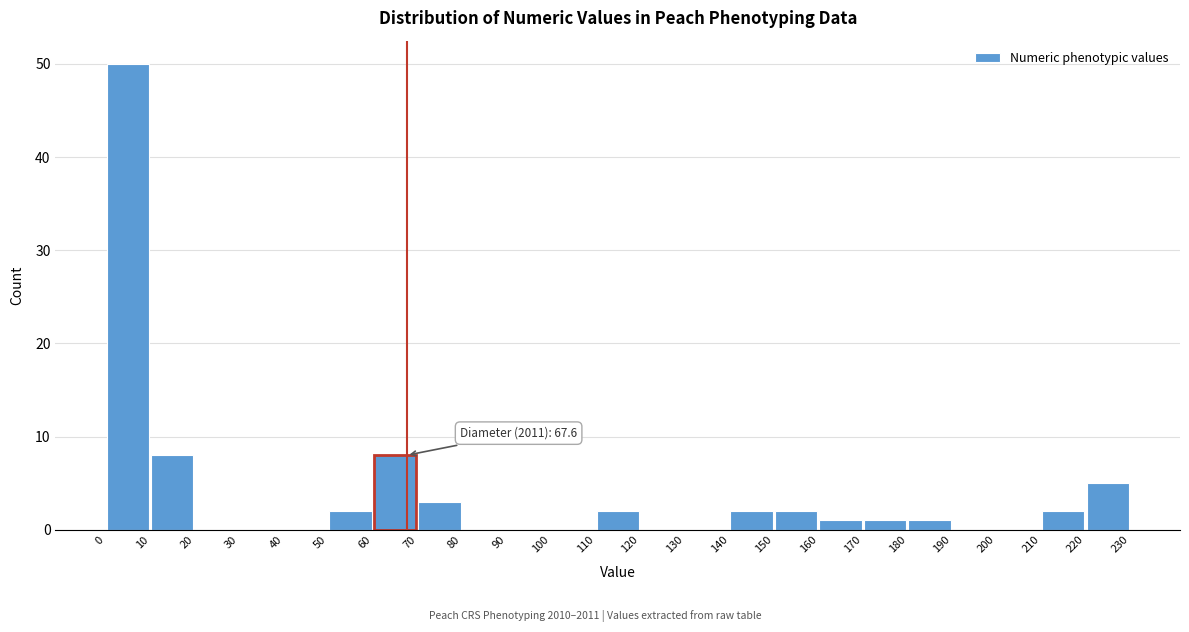

Which range on the x-axis has the tallest bar?

0 to 10